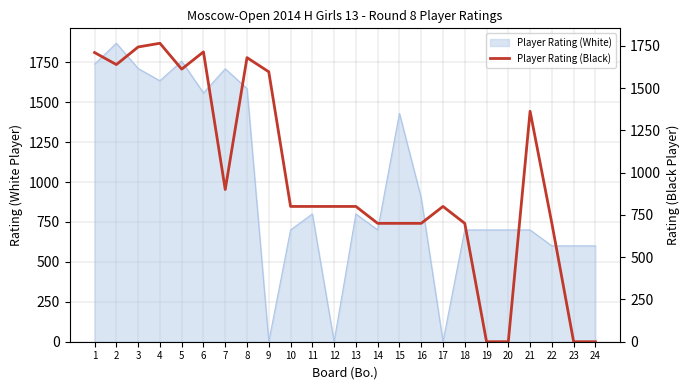

Between 23 and 2, which is larger?

2